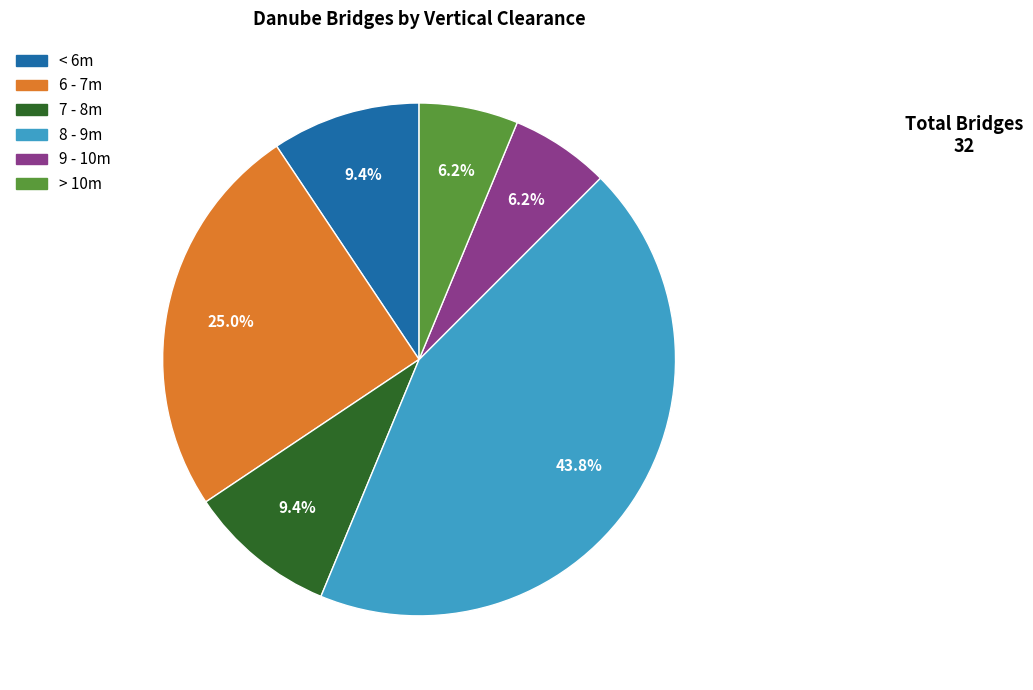

Is there any slice that represents more than half of the pie?

No